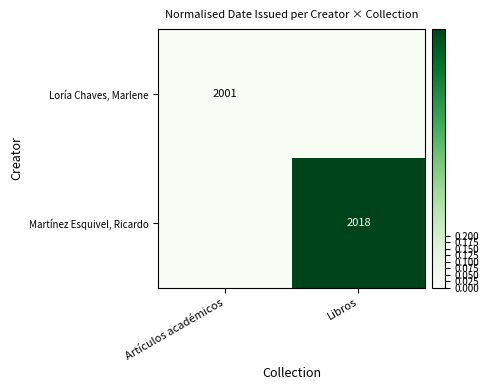

The value of Martínez Esquivel, Ricardo at Libros is 417. True or false?

False